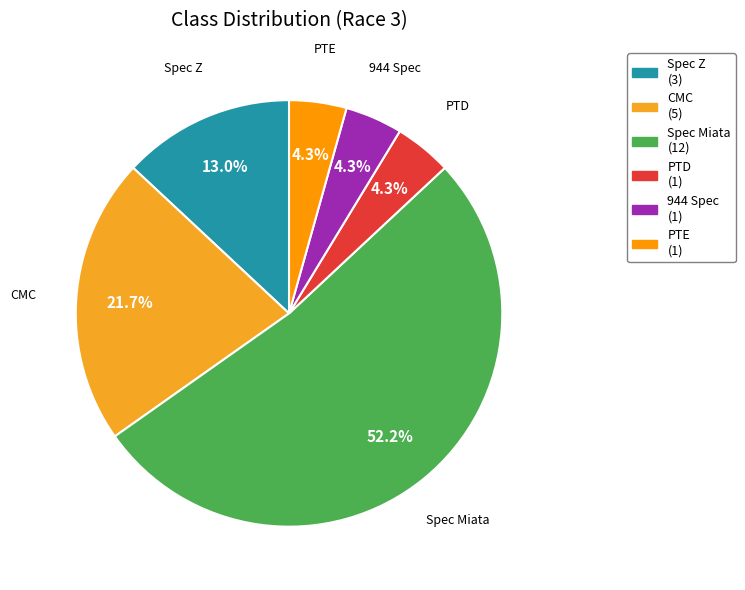

Does PTE account for over 50% of the chart?

No